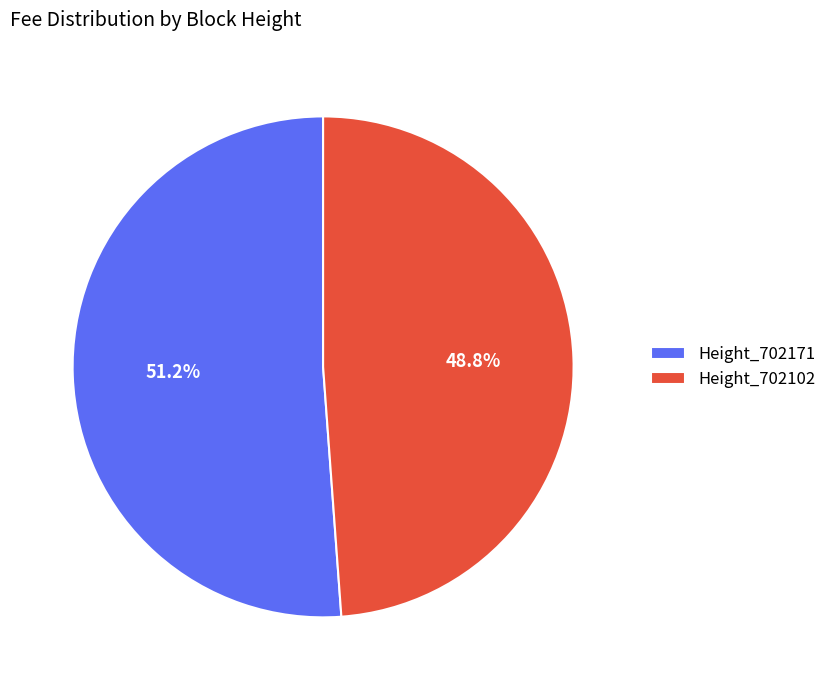

Which category has the biggest portion of the pie?

Height_702171